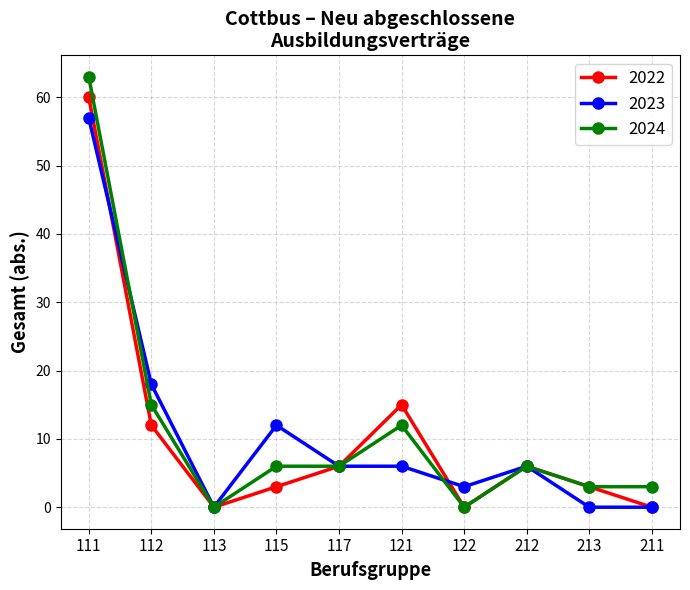

True or false: 2022 has a value of 0 at 122.

True